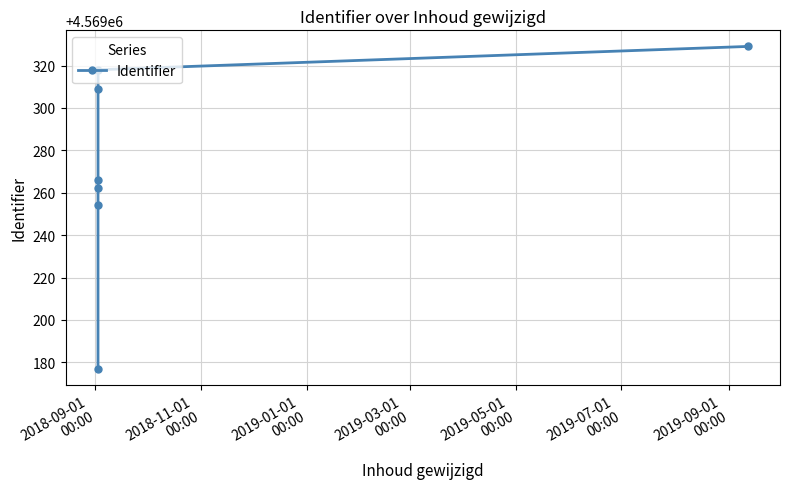

What is the value of the 1st point from the left?

4569177